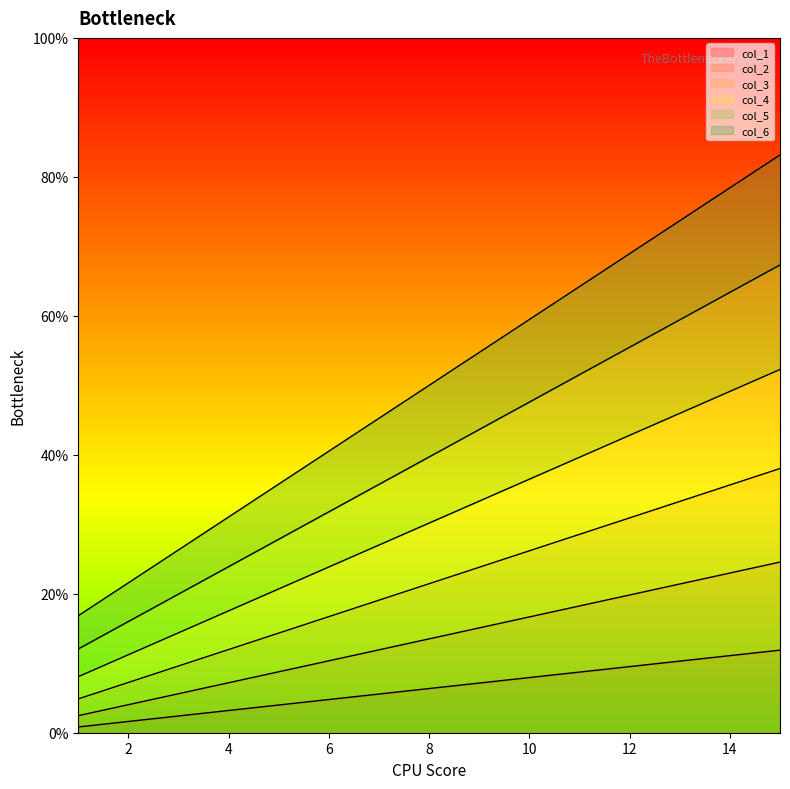

Reading left to right, list all the values displayed in this chart.

col_1: 1=0.8	2=1.6	3=2.4	4=3.2	5=4.0	6=4.8	7=5.6	8=6.4	9=7.1	10=7.9	11=8.7	12=9.5	13=10.3	14=11.1	15=11.9
col_2: 1=2.5	2=4.0	3=5.6	4=7.2	5=8.8	6=10.4	7=11.9	8=13.5	9=15.1	10=16.7	11=18.2	12=19.8	13=21.4	14=23.0	15=24.6
col_3: 1=8.1	2=11.2	3=14.4	4=17.5	5=20.7	6=23.9	7=27.0	8=30.2	9=33.3	10=36.5	11=39.6	12=42.8	13=46.0	14=49.1	15=52.3
col_4: 1=12.1	2=16.0	3=20.0	4=23.9	5=27.9	6=31.8	7=35.7	8=39.7	9=43.6	10=47.6	11=51.5	12=55.5	13=59.4	14=63.4	15=67.3
col_5: 1=16.8	2=21.6	3=26.3	4=31.1	5=35.8	6=40.5	7=45.3	8=50.0	9=54.7	10=59.5	11=64.2	12=68.9	13=73.7	14=78.4	15=83.2
col_6: 1=4.9	2=7.2	3=9.6	4=12.0	5=14.3	6=16.7	7=19.1	8=21.4	9=23.8	10=26.2	11=28.6	12=30.9	13=33.3	14=35.7	15=38.0